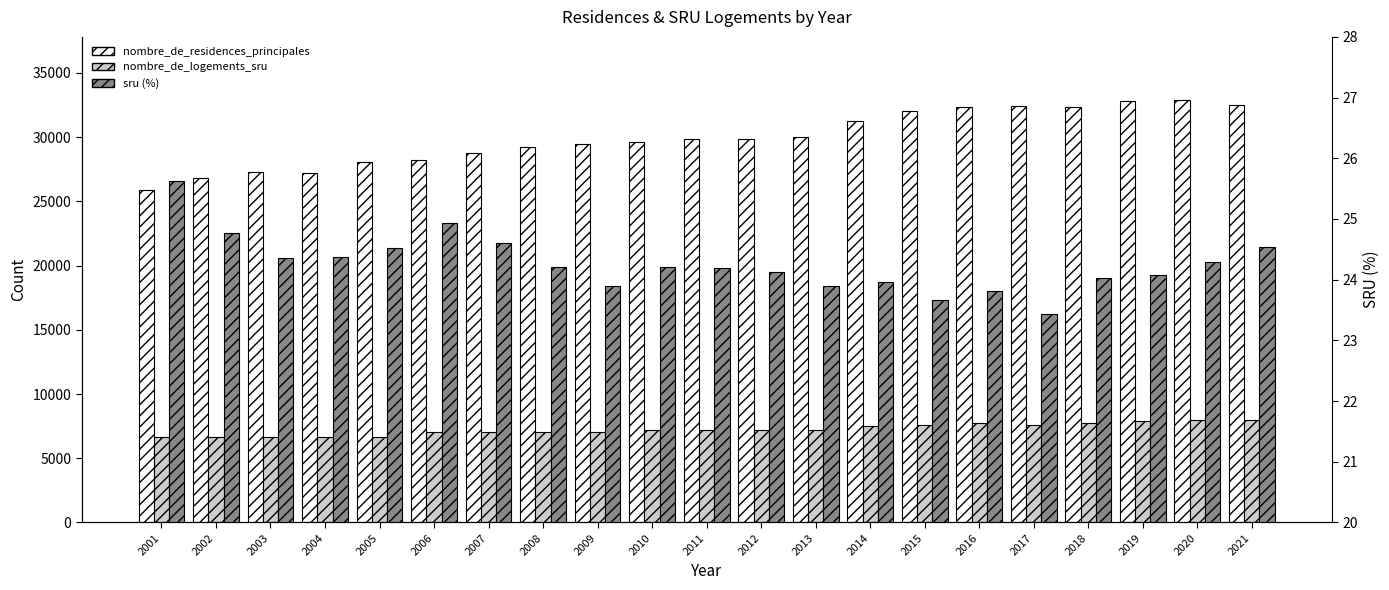

Which has a higher value, 2001 or 2008?

2008